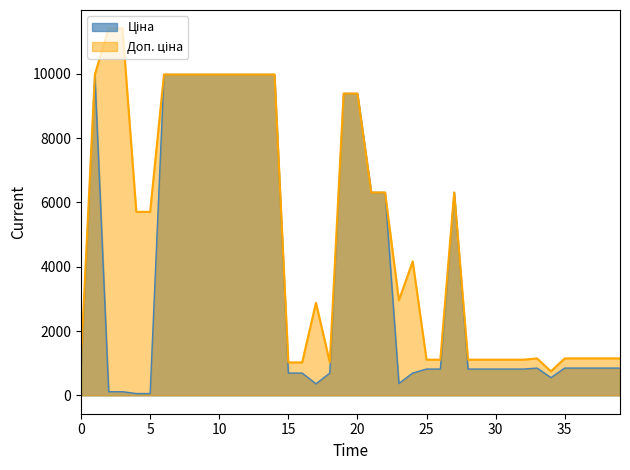

Is it true that Ціна equals 1347.3 at 282502112?

False